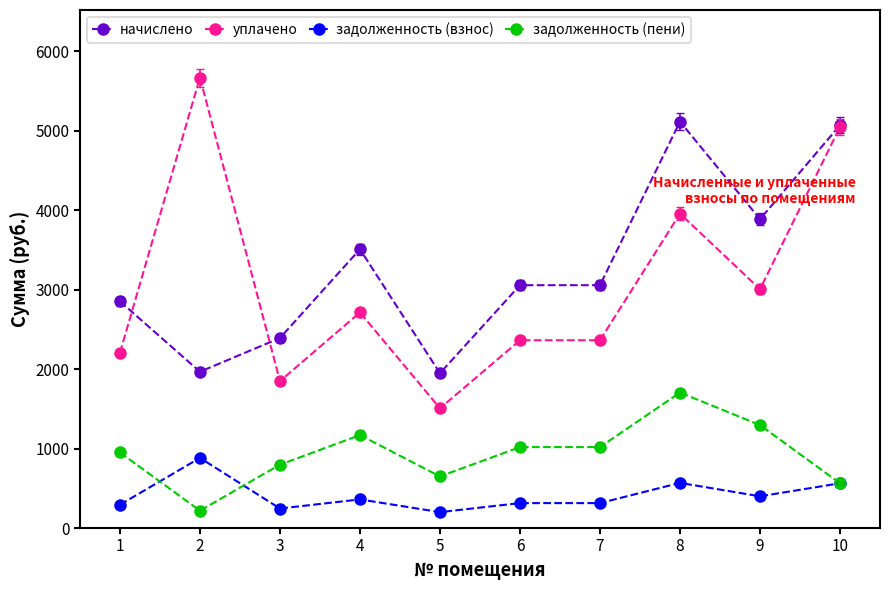

What is the total value across all series at 8?

11346.4